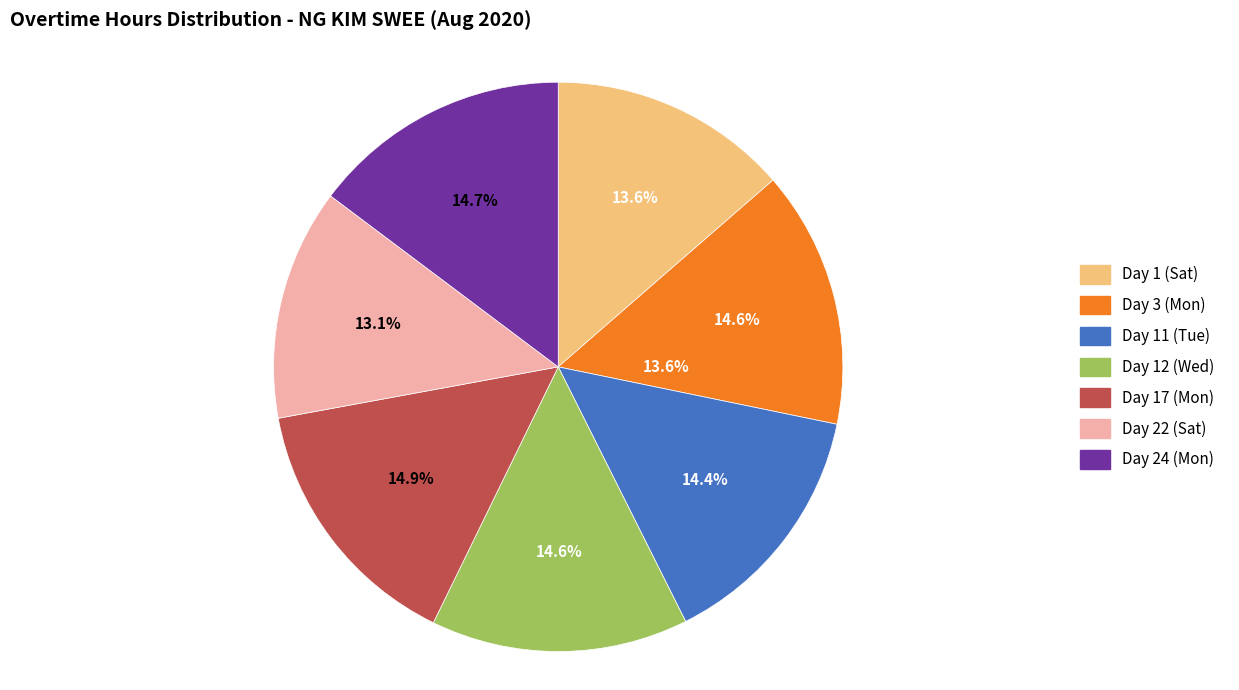

Does any single category account for the majority?

No